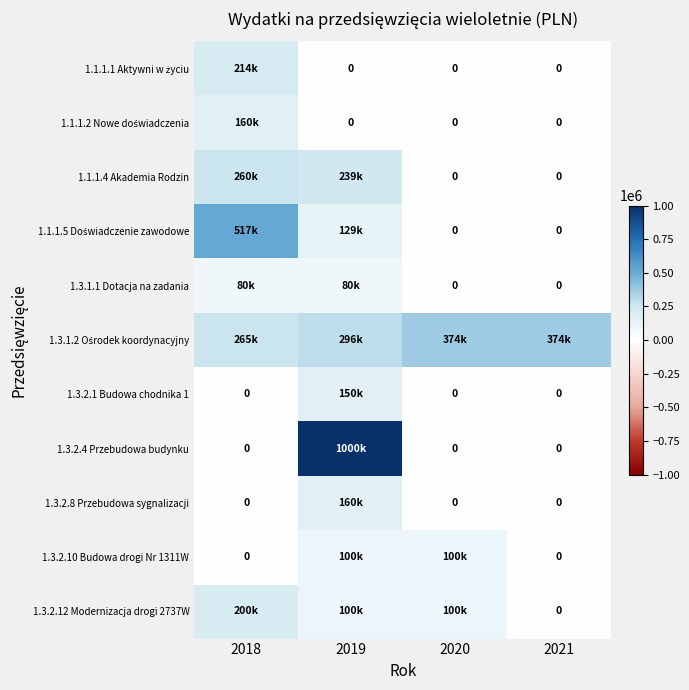

Where does the 1.3.2.12 Modernizacja drogi 2737W series first go above 100000?

2018